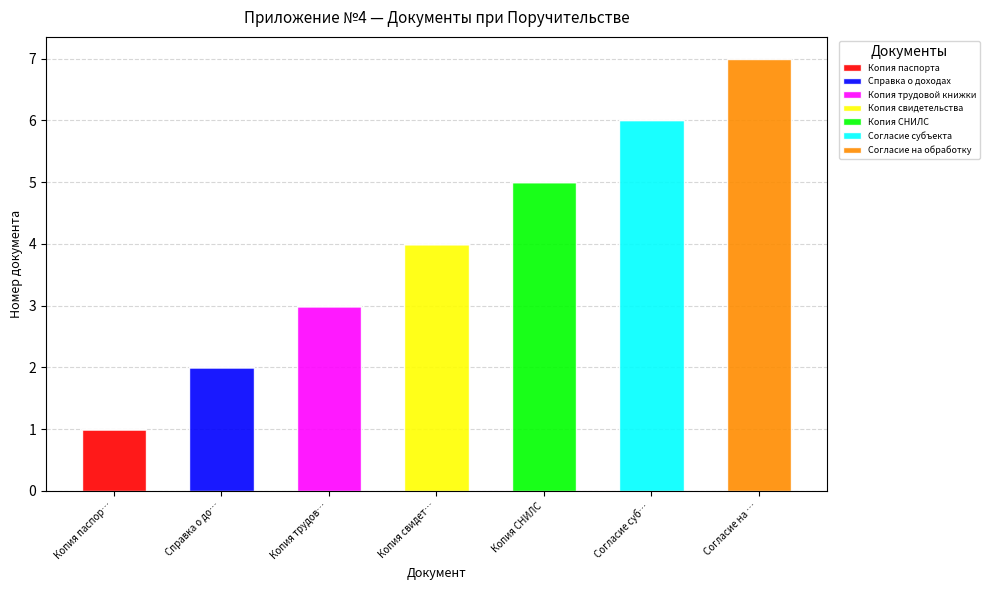

What is the total value across all series at Согласие суб…?

6